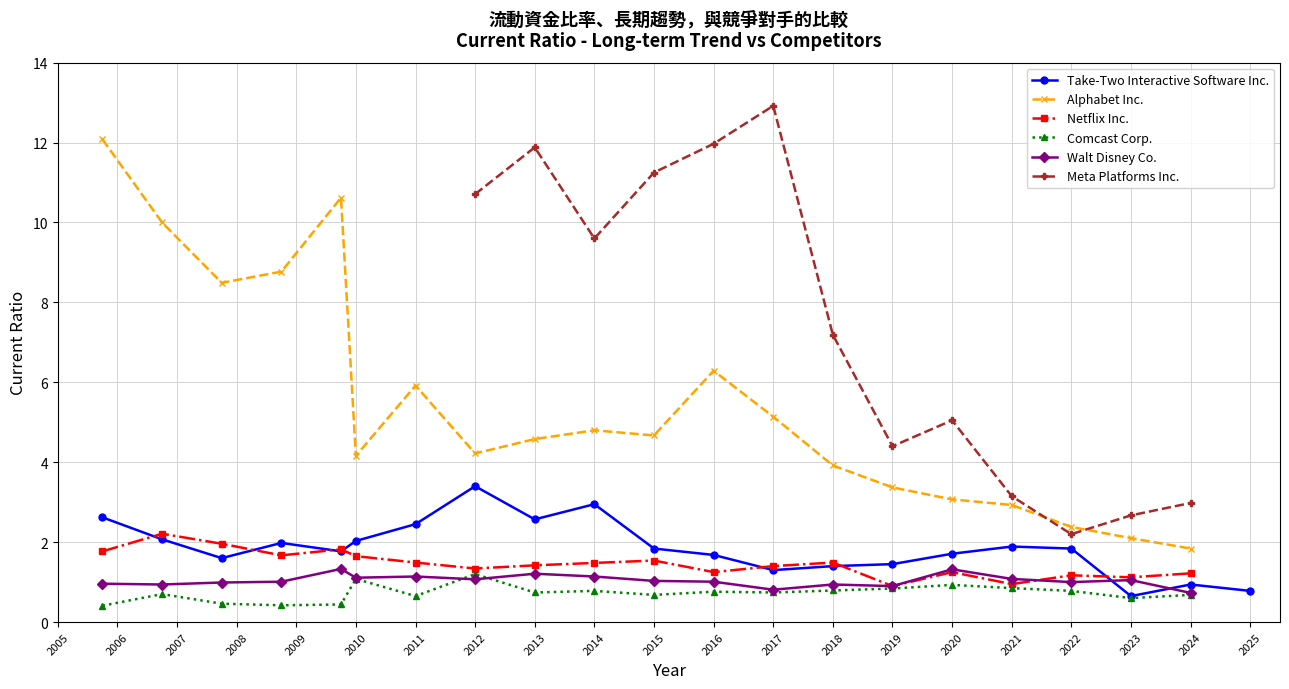

What are all the series names shown in the legend?

Take-Two Interactive Software Inc., Alphabet Inc., Netflix Inc., Comcast Corp., Walt Disney Co., Meta Platforms Inc.